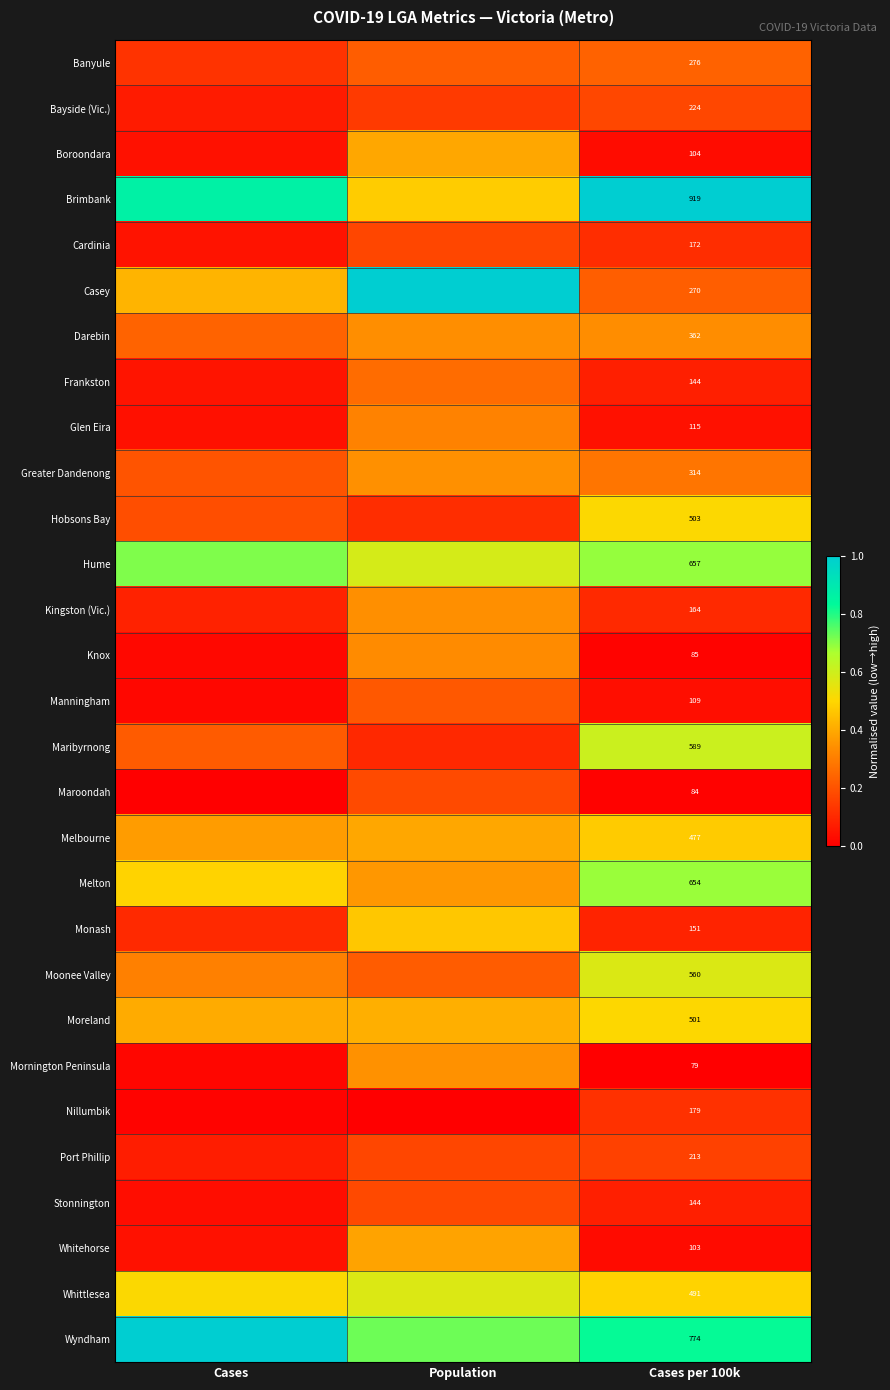

Which category has the lowest value in the Kingston (Vic.) series?

Cases